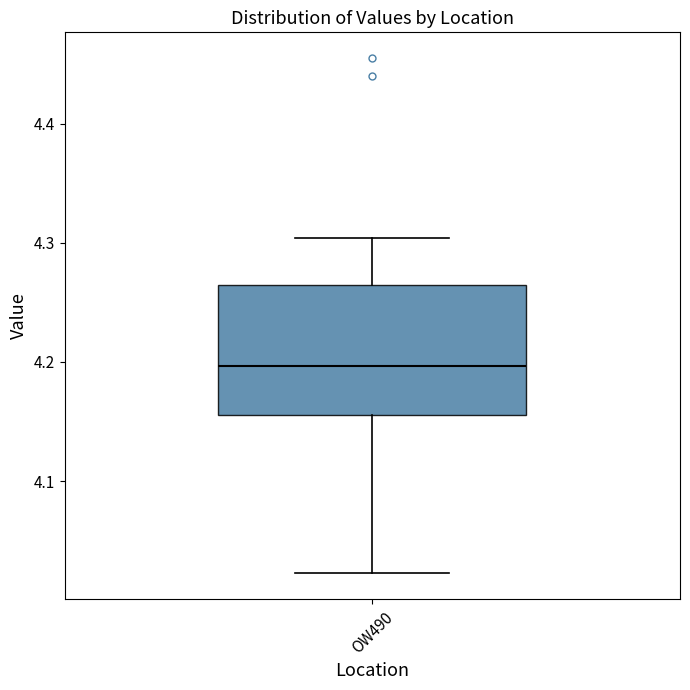

Read this box plot against the y-axis: the position of the median line, the range covered by the box, and the ends of both whiskers. The values are not printed on the chart, so give them approximately, as read against the axis.

median 4.20, box 4.16 to 4.26, whiskers 4.02 to 4.30